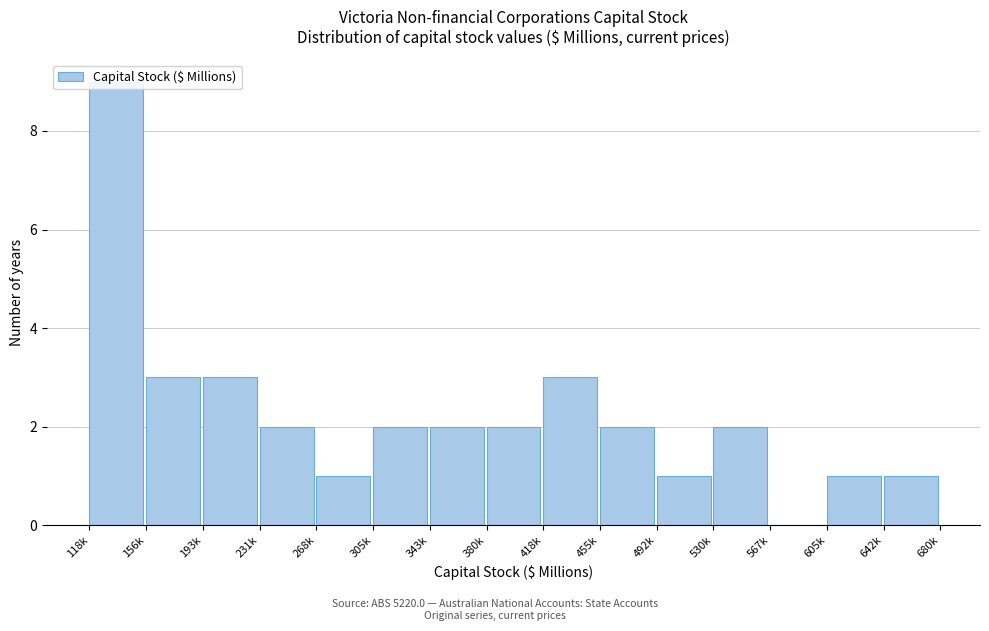

Is it true that the value at 605k is 2?

False